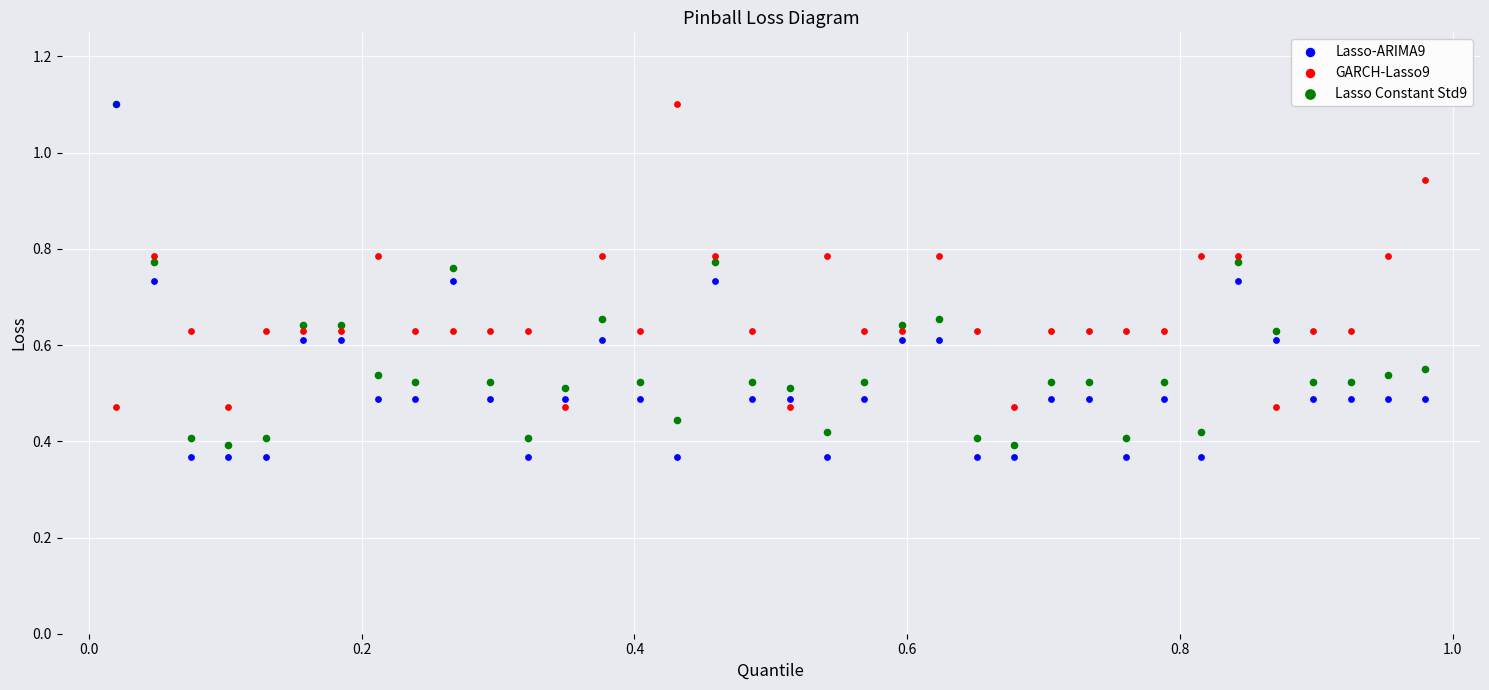

Which series contains the lowest Y value?

Lasso-ARIMA9